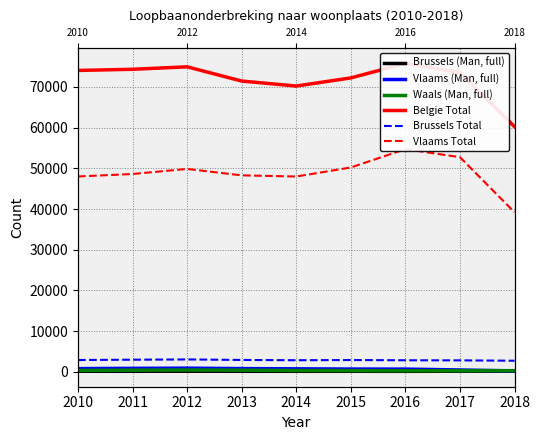

What is the sum of the Vlaams (Man, full) values at 2010 and 2011?

1661.8